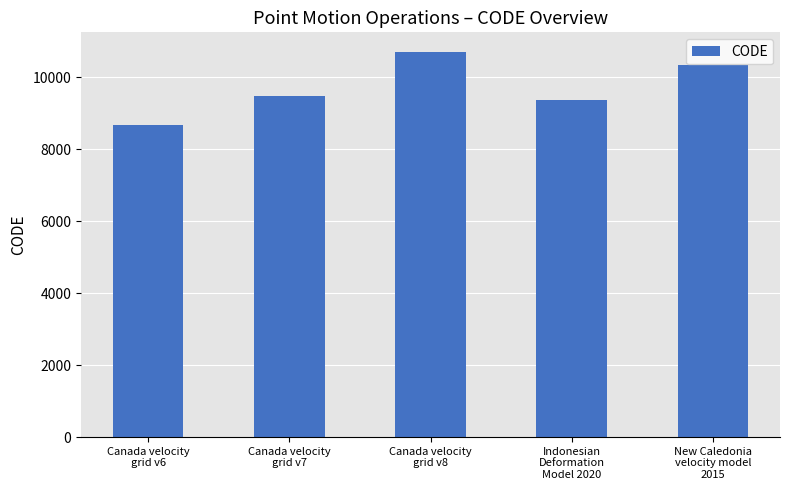

Are the bars grouped side by side (vs. stacked)?

No